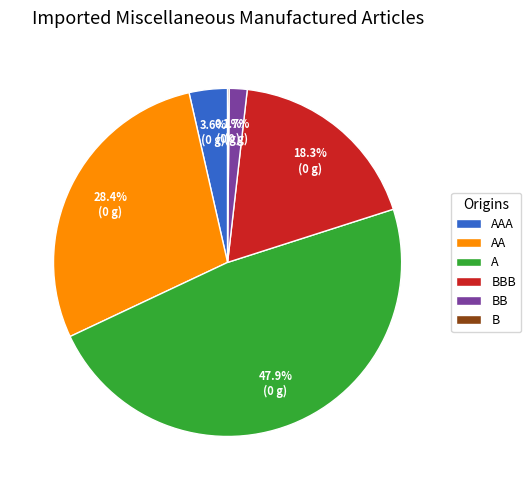

What is the largest slice in the pie chart?

A